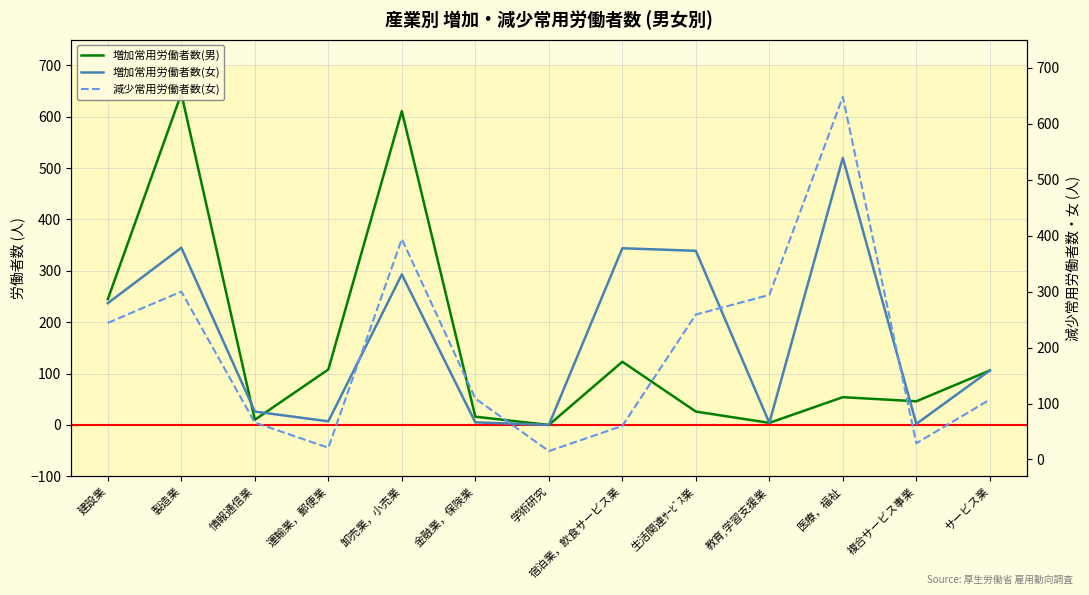

Reading left to right, transcribe all the data shown in this chart.

増加常用労働者数(男): 建設業=245	製造業=645	情報通信業=10	運輸業，郵便業=108	卸売業，小売業=611	金融業，保険業=16	学術研究=0	宿泊業，飲食サービス業=123	生活関連ｻｰﾋﾞｽ業=26	教育,学習支援業=4	医療，福祉=54	複合サービス事業=46	サービス業=106
増加常用労働者数(女): 建設業=237	製造業=345	情報通信業=26	運輸業，郵便業=7	卸売業，小売業=293	金融業，保険業=5	学術研究=0	宿泊業，飲食サービス業=344	生活関連ｻｰﾋﾞｽ業=339	教育,学習支援業=4	医療，福祉=520	複合サービス事業=2	サービス業=106
減少常用労働者数(女): 建設業=244	製造業=300	情報通信業=66	運輸業，郵便業=21	卸売業，小売業=394	金融業，保険業=109	学術研究=15	宿泊業，飲食サービス業=60	生活関連ｻｰﾋﾞｽ業=259	教育,学習支援業=294	医療，福祉=648	複合サービス事業=29	サービス業=107